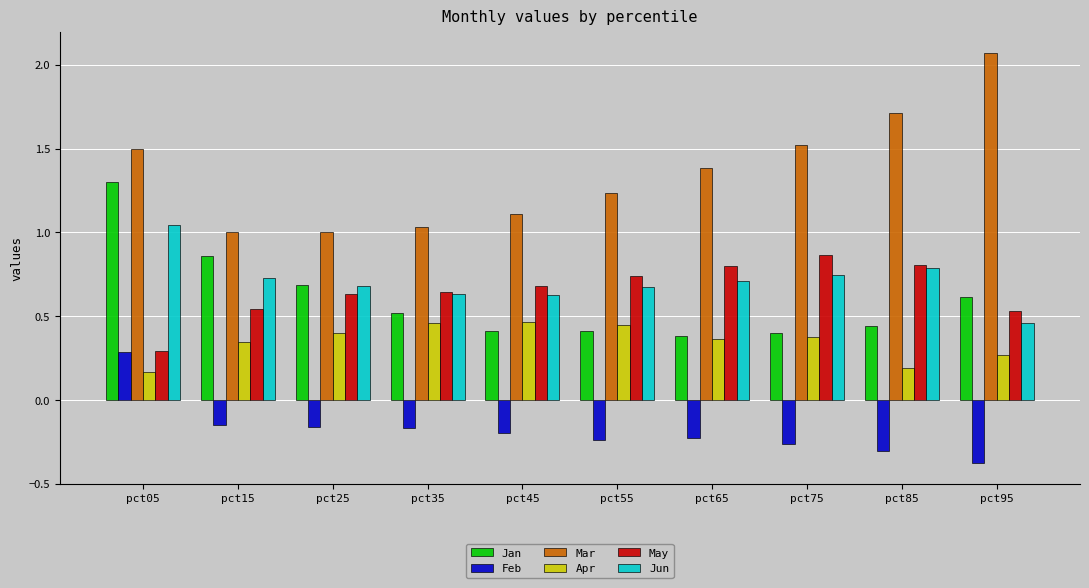

At how many categories does at least one series exceed 0?

10